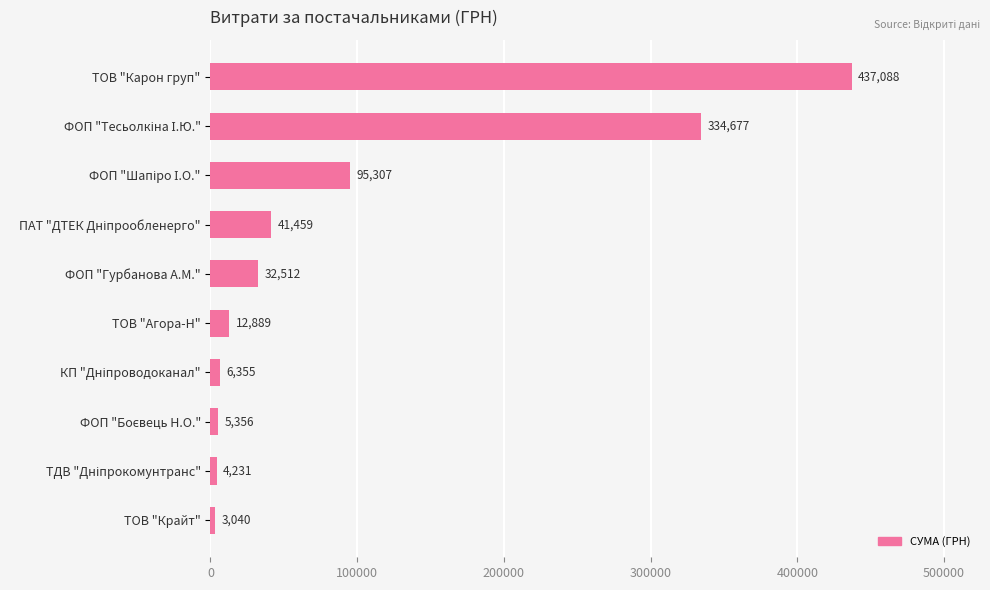

What is the label of the 5th bar from the top?

ФОП "Гурбанова А.М."